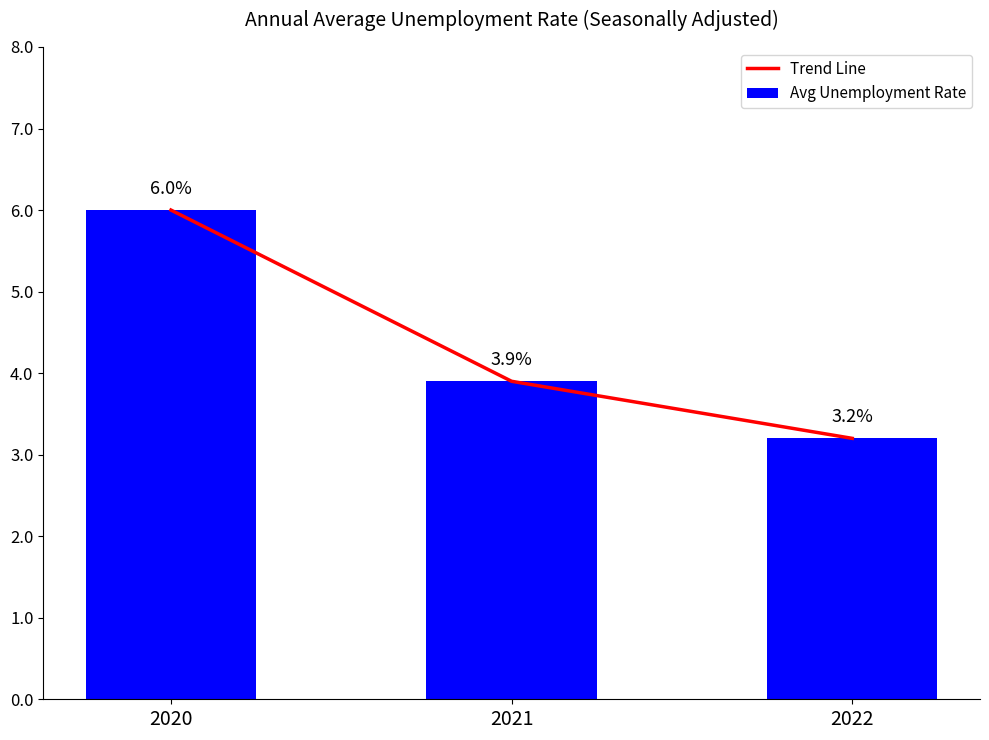

At which label does Trend Line reach its minimum?

2022